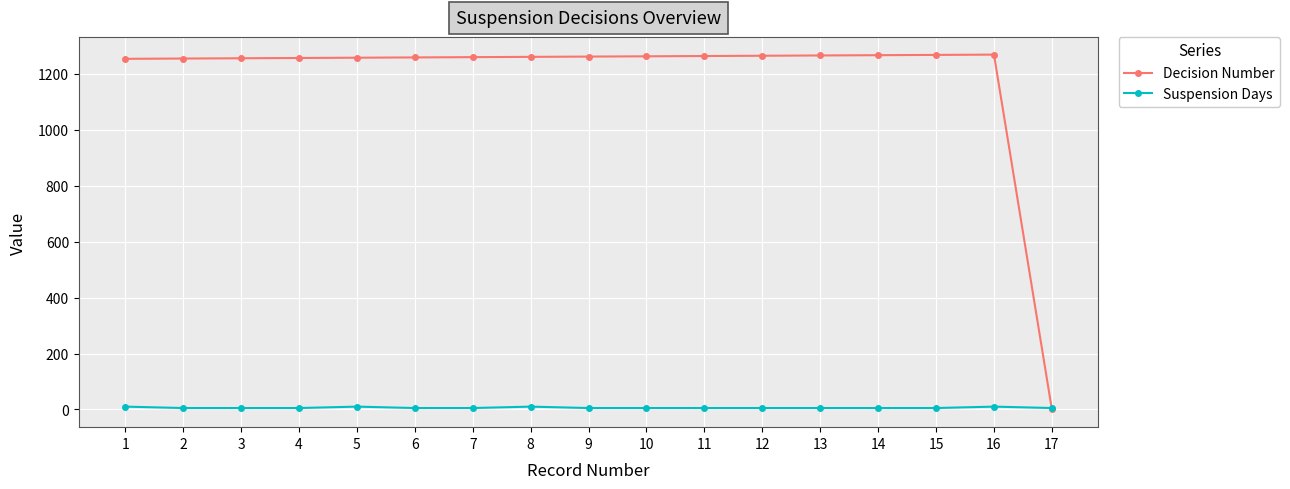

True or false: Decision Number has more than 0 points higher than both neighbors.

True